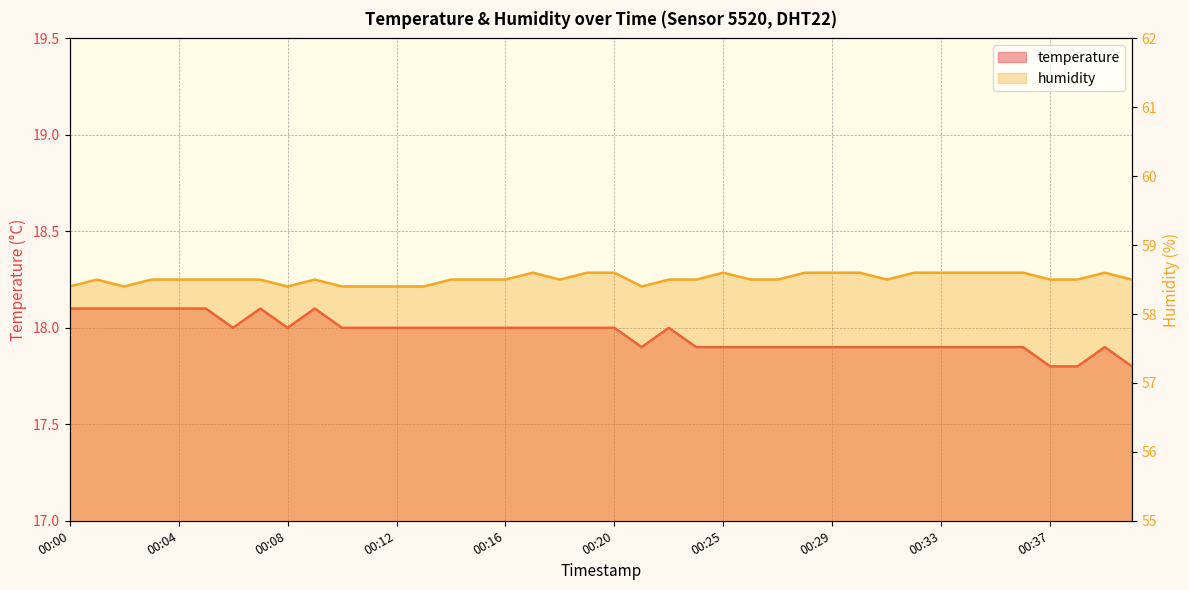

True or false: temperature and humidity intersect in this chart.

False